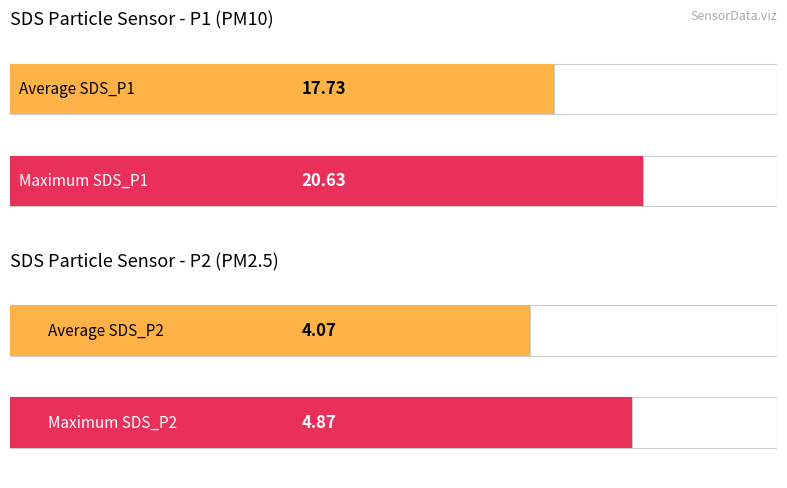

At 01:38, list the series in order from smallest to largest.

SDS_P2, SDS_P1